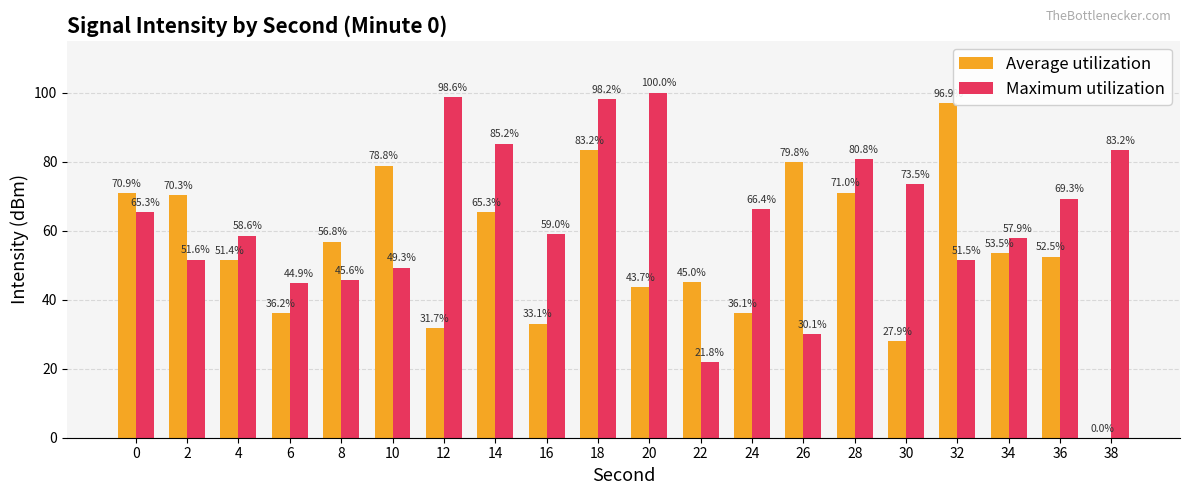

Reading left to right, what are all the values shown in this chart?

Average utilization: 0=70.9	2=70.3	4=51.4	6=36.2	8=56.8	10=78.8	12=31.7	14=65.3	16=33.1	18=83.2	20=43.7	22=45.0	24=36.1	26=79.8	28=71.0	30=27.9	32=96.9	34=53.5	36=52.5	38=0.0
Maximum utilization: 0=65.3	2=51.6	4=58.6	6=44.9	8=45.6	10=49.3	12=98.6	14=85.2	16=59.0	18=98.2	20=100.0	22=21.8	24=66.4	26=30.1	28=80.8	30=73.5	32=51.5	34=57.9	36=69.3	38=83.2